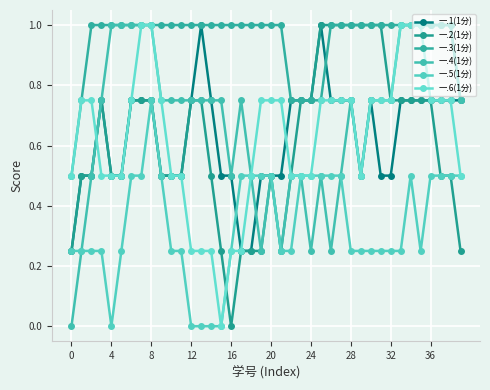

Reading left to right, what are all the values shown in this chart?

一.1(1分): 0.2	0.5	0.5	0.8	0.5	0.5	0.8	0.8	0.8	0.5	0.5	0.5	0.8	1.0	0.8	0.5	0.5	0.2	0.2	0.5	0.5	0.5	0.8	0.8	0.8	1.0	0.8	0.8	0.8	0.5	0.8	0.5	0.5	0.8	0.8	0.8	0.8	0.8	0.8	0.8
一.2(1分): 0.2	0.5	0.5	0.8	0.5	0.5	0.8	0.8	0.8	0.5	0.5	0.5	0.8	0.8	0.5	0.2	0.0	0.2	0.2	0.2	0.5	0.2	0.5	0.8	0.8	1.0	1.0	1.0	1.0	1.0	1.0	1.0	0.8	0.8	0.8	0.8	0.8	0.5	0.5	0.2
一.3(1分): 0.5	0.8	1.0	1.0	1.0	1.0	1.0	1.0	1.0	1.0	1.0	1.0	1.0	1.0	1.0	1.0	1.0	1.0	1.0	1.0	1.0	1.0	0.8	0.8	0.8	0.8	1.0	1.0	1.0	1.0	1.0	1.0	1.0	1.0	1.0	1.0	1.0	1.0	1.0	0.8
一.4(1分): 0.0	0.2	0.5	0.8	1.0	1.0	1.0	1.0	1.0	0.8	0.8	0.8	0.8	0.8	0.8	0.8	0.5	0.8	0.5	0.2	0.5	0.2	0.5	0.5	0.2	0.5	0.2	0.5	0.8	0.5	0.8	0.8	0.8	1.0	1.0	1.0	1.0	1.0	1.0	0.8
一.5(1分): 0.2	0.2	0.2	0.2	0.0	0.2	0.5	0.5	0.8	0.5	0.2	0.2	0.0	0.0	0.0	0.0	0.2	0.5	0.5	0.5	0.5	0.2	0.2	0.5	0.5	0.5	0.5	0.5	0.2	0.2	0.2	0.2	0.2	0.2	0.5	0.2	0.5	0.5	0.5	0.5
一.6(1分): 0.5	0.8	0.8	0.5	0.5	0.5	0.8	1.0	1.0	0.8	0.5	0.5	0.2	0.2	0.2	0.0	0.2	0.2	0.5	0.8	0.8	0.8	0.5	0.5	0.5	0.8	0.8	0.8	0.8	0.5	0.8	0.8	0.8	1.0	1.0	1.0	0.8	0.8	0.8	0.5